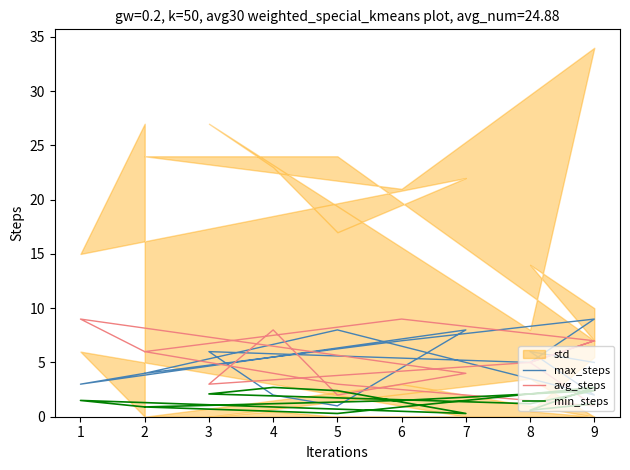

True or false: min_steps has more than 1 points higher than both neighbors.

True